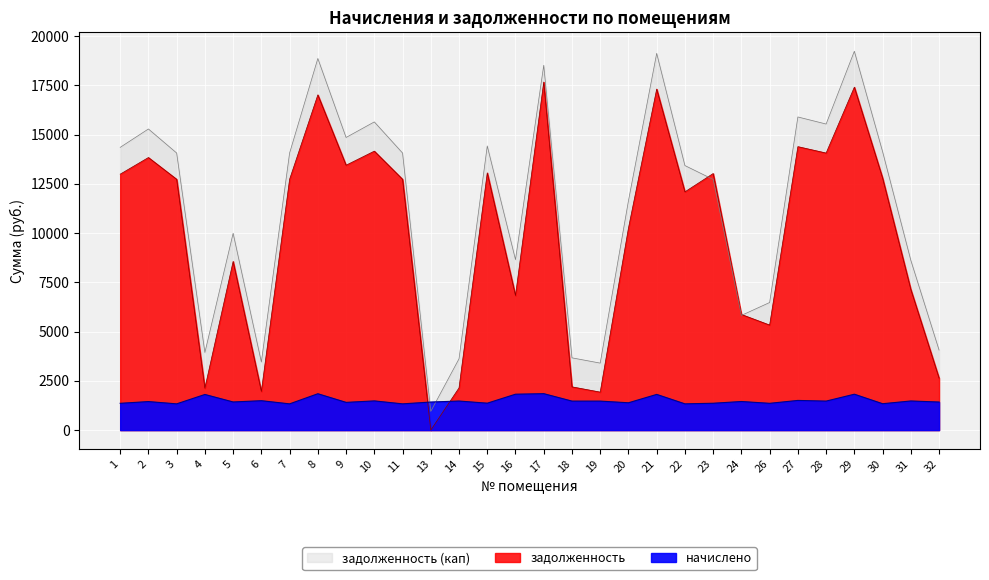

What are all the series names shown in the legend?

задолженность, задолженность (кап), начислено